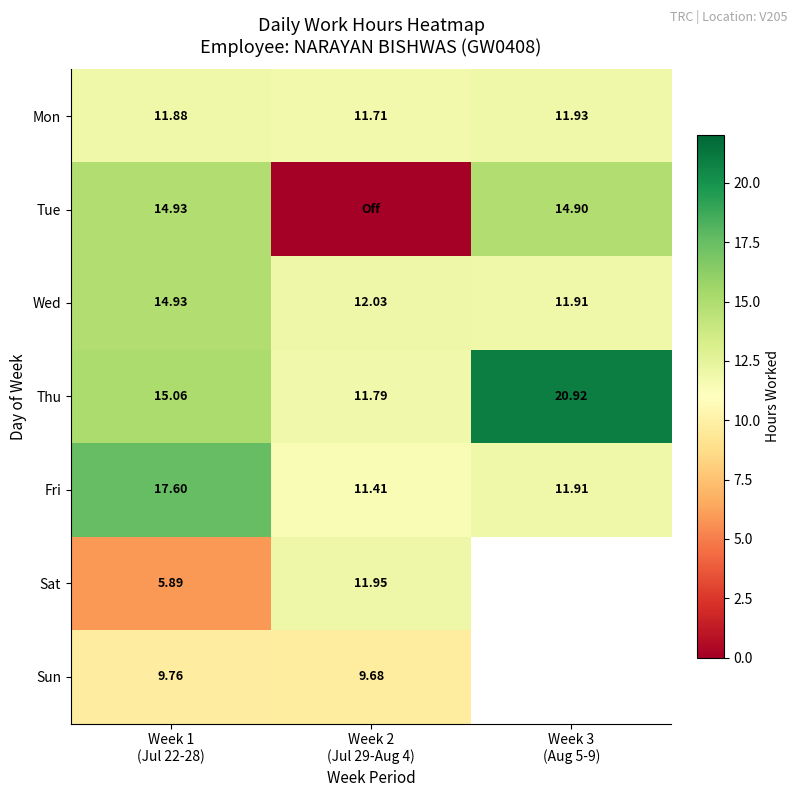

Is it true that Fri equals 17.6 at Week 1 (Jul 22-28)?

True